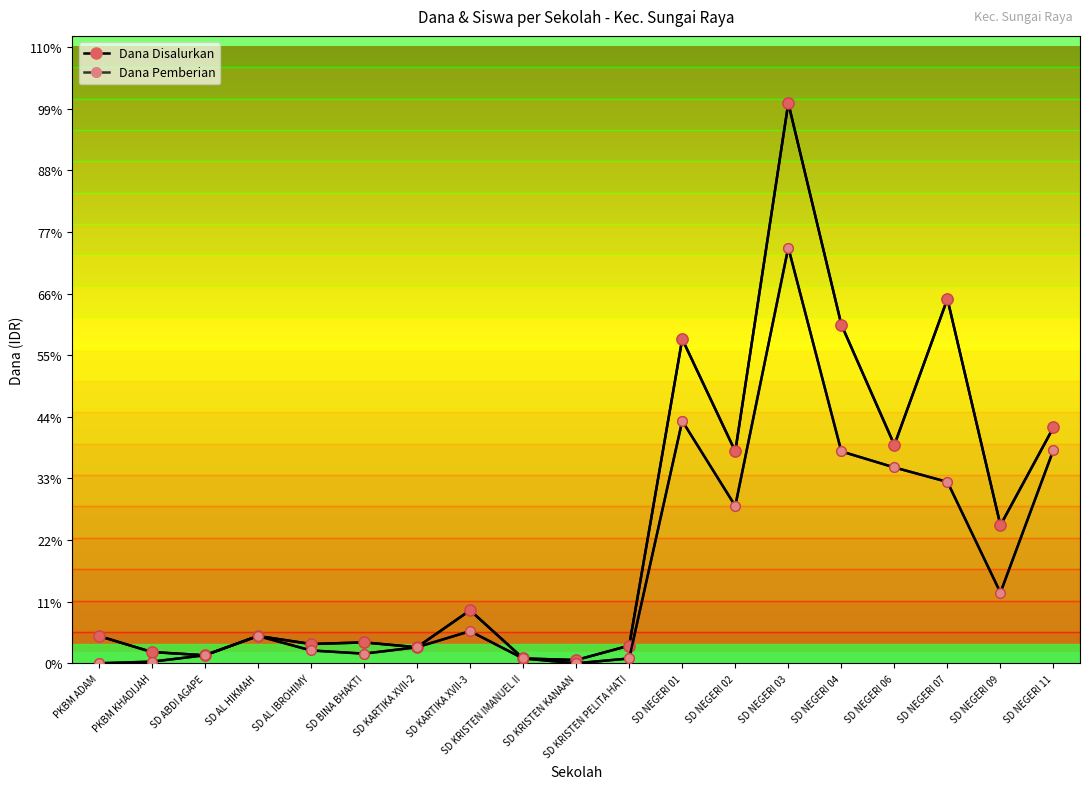

What is the difference between the highest and lowest values at SD NEGERI 09?

9450000